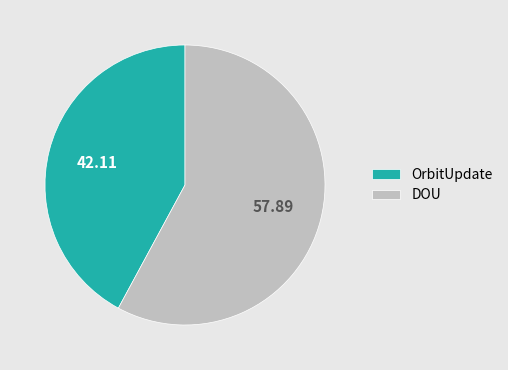

Does any single category account for the majority?

Yes